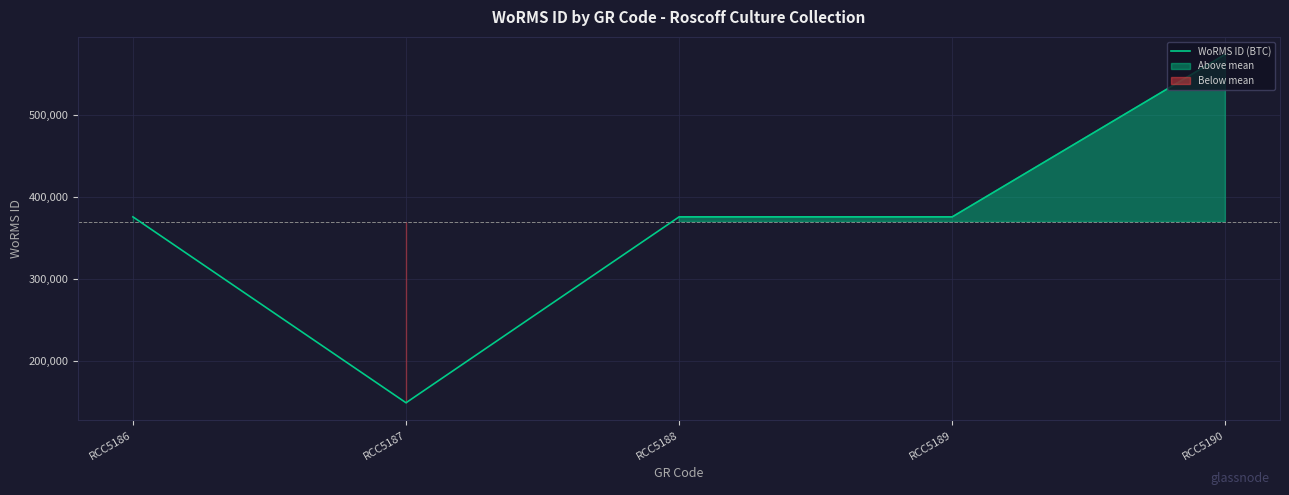

Between RCC5186 and RCC5190, which is larger?

RCC5190